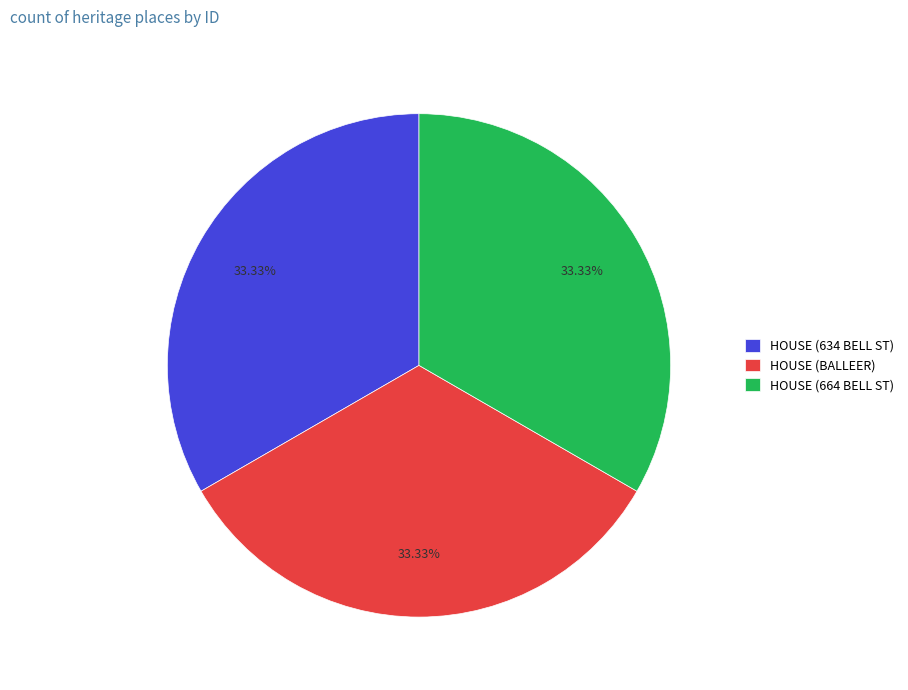

What is the ratio of the value at HOUSE (664 BELL ST) to the value at HOUSE (634 BELL ST)?

1.0